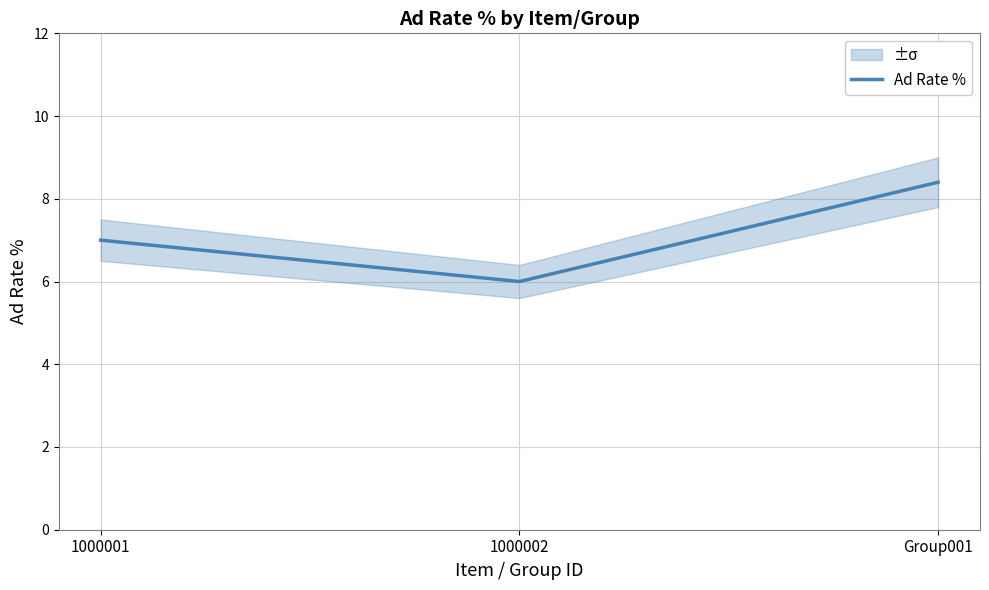

Rank the categories by value from highest to lowest.

Group001, 1000001, 1000002